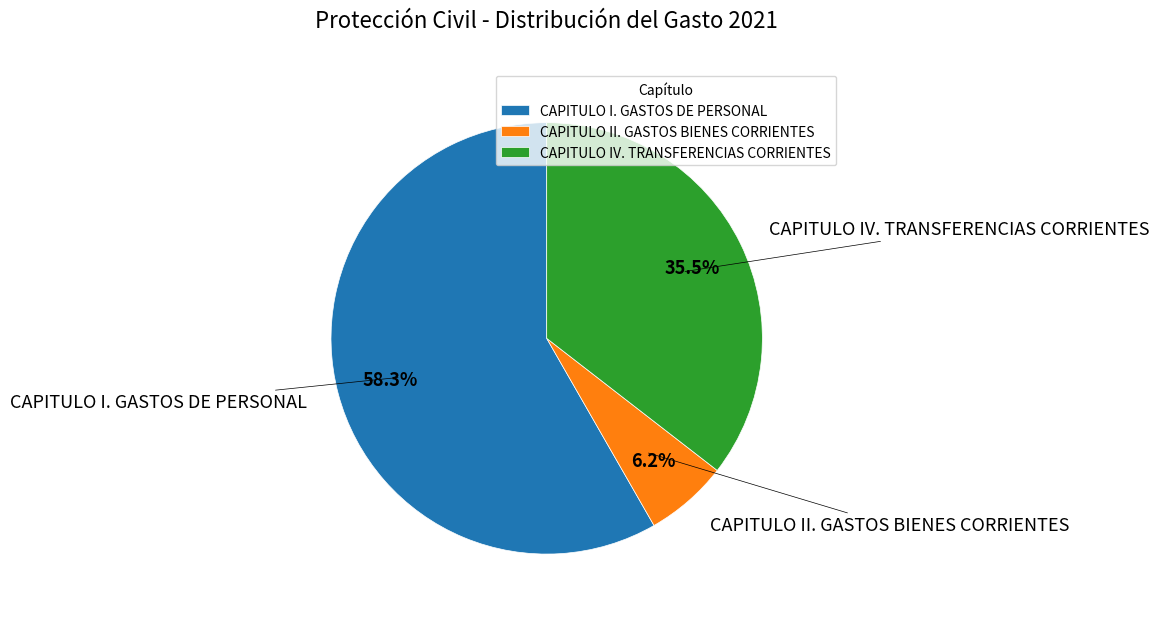

Does any single category account for the majority?

Yes